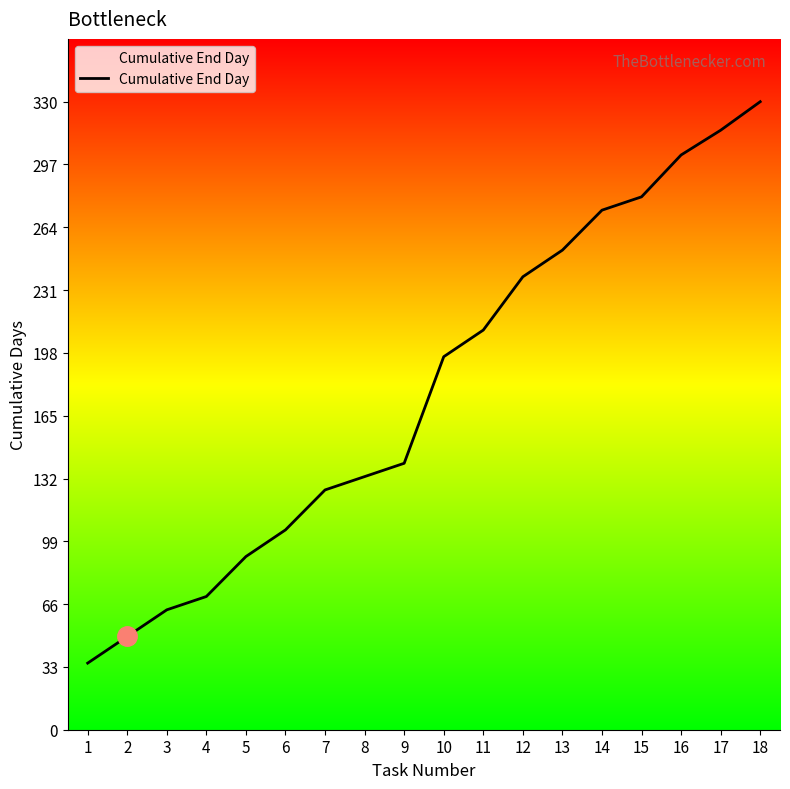

What is the difference between the values at 6 and 13?

147